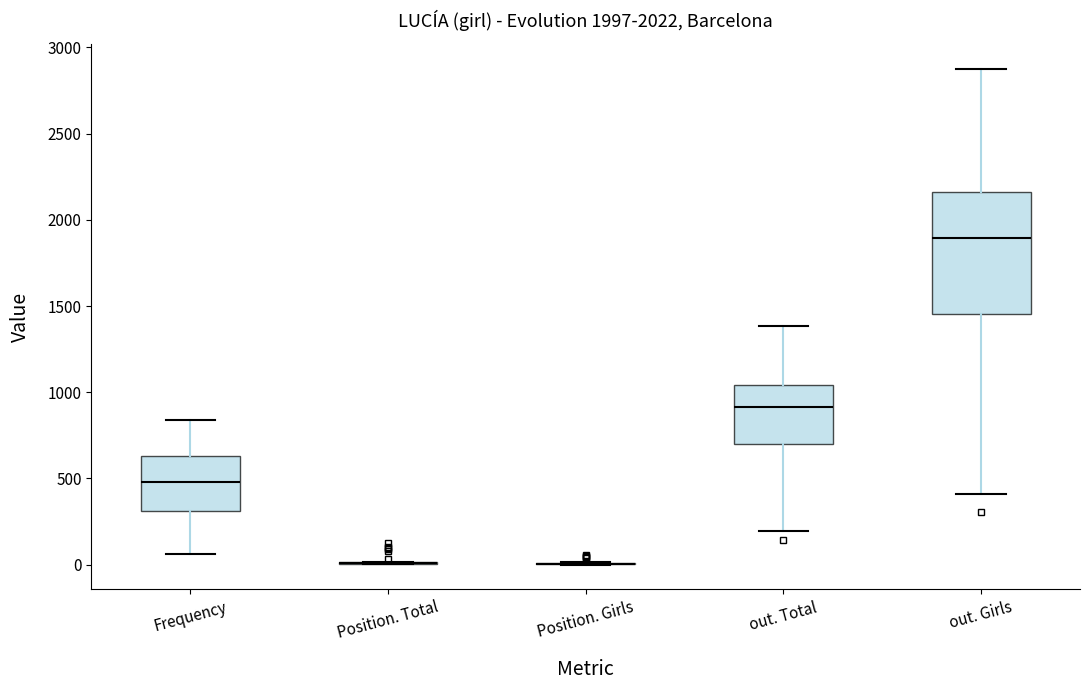

Where does the upper whisker of the box for out. Girls end on the y-axis? The values are not printed on the chart, so give them approximately, as read against the axis.

2900